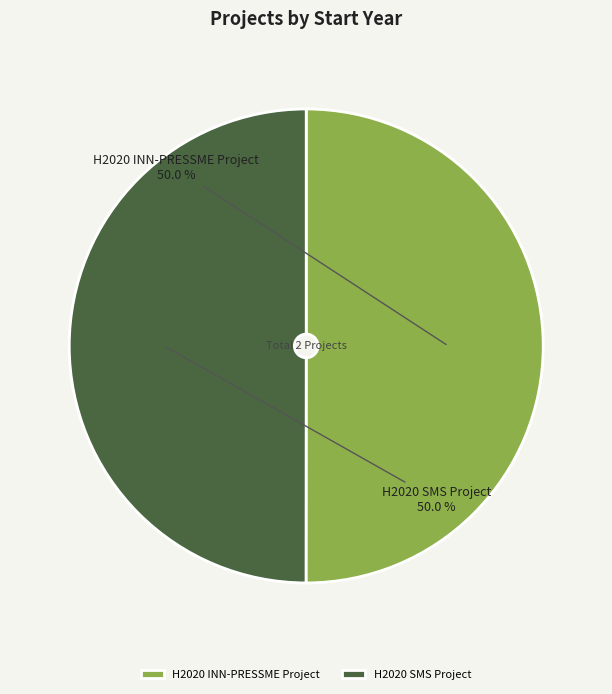

Approximately how many times larger is the value at H2020 INN-PRESSME Project compared to H2020 SMS Project?

1.0